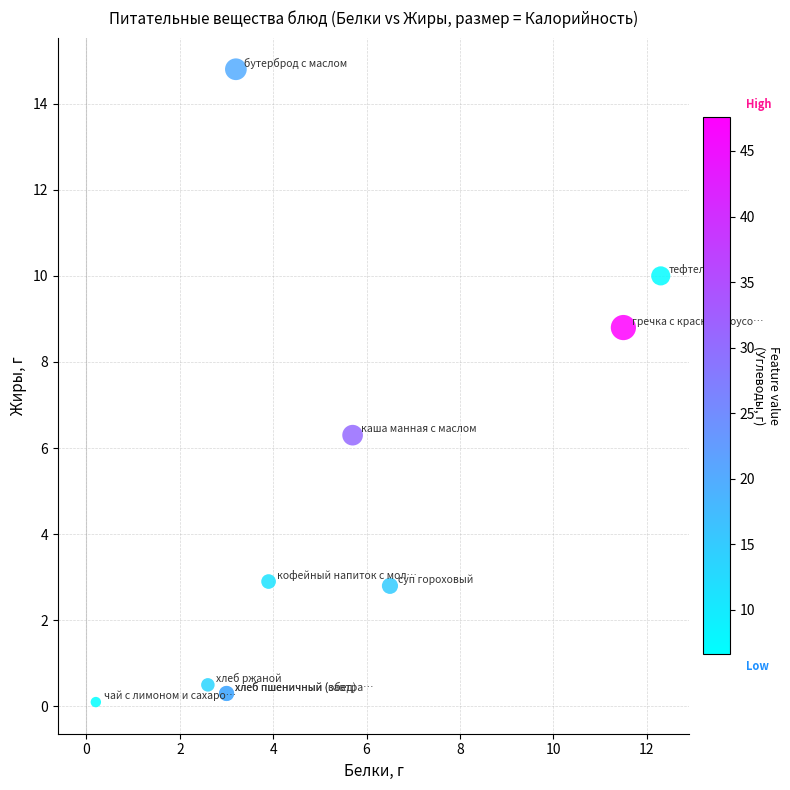

What Y value in the scatter plot is closest to 7?

6.3